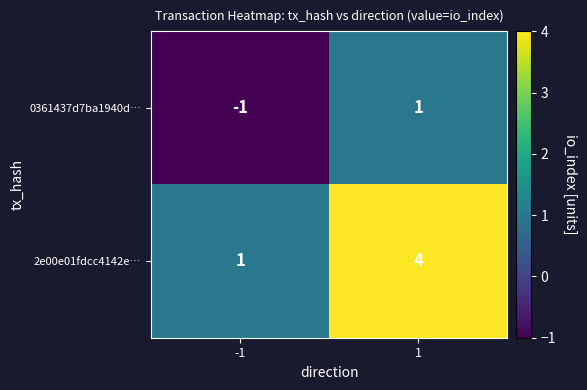

How many distinct data groups are displayed?

2